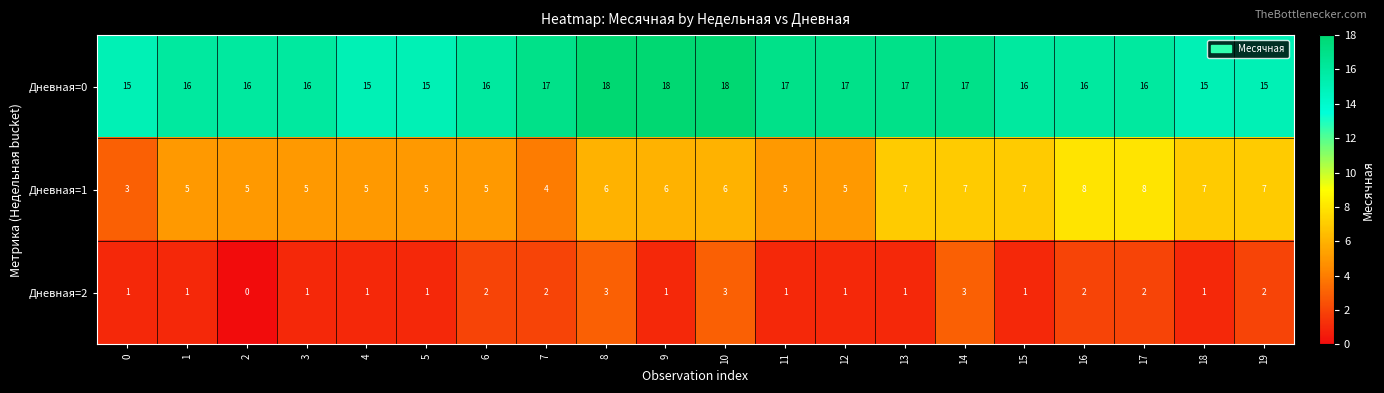

Is the value of Дневная=1 at 13 greater than the value of Дневная=0 at 12?

No